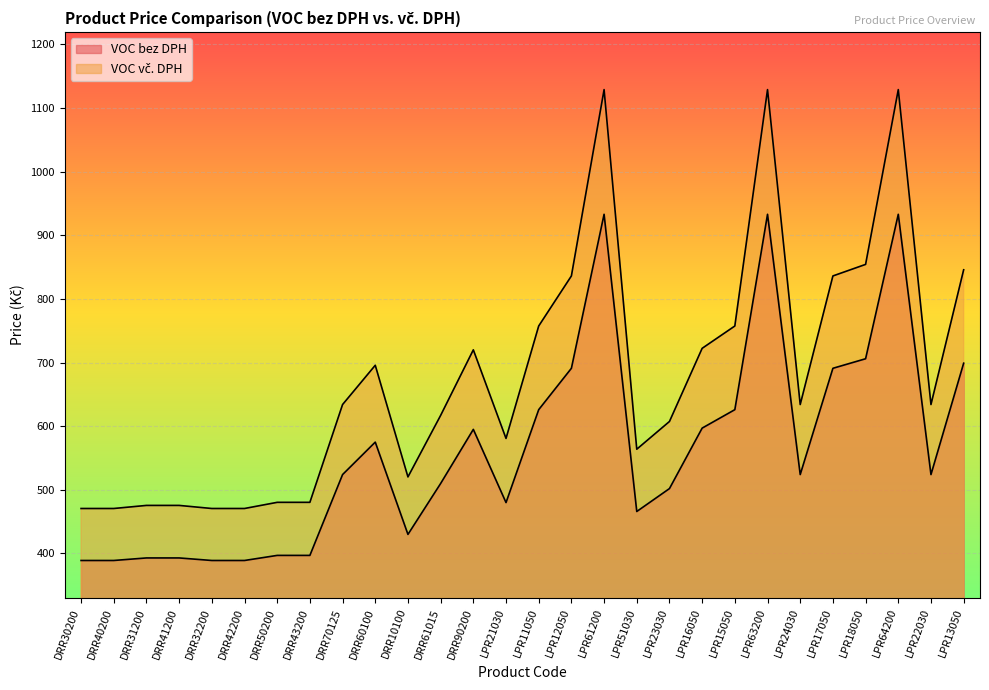

True or false: VOC bez DPH has more than 0 points higher than both neighbors.

True